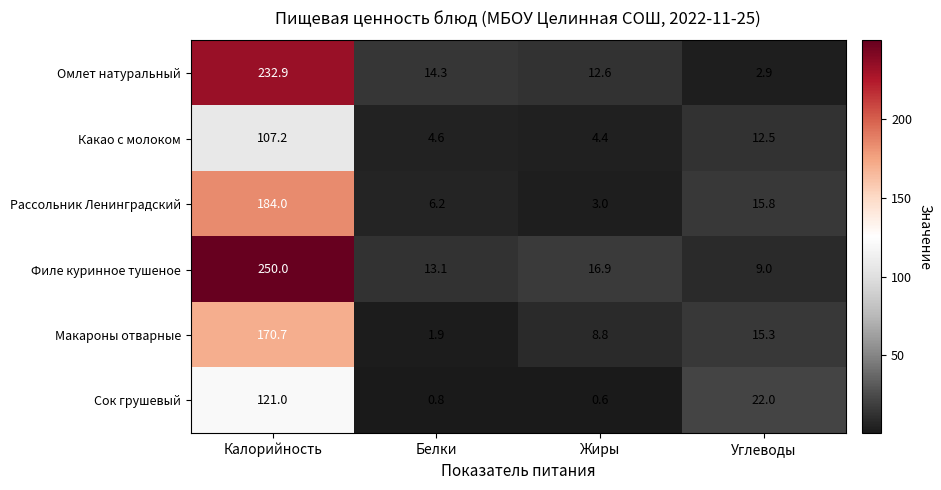

Where is Рассольник Ленинградский nearest to the value 93?

Углеводы